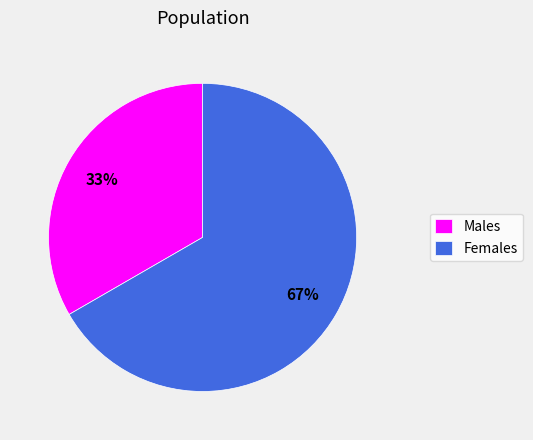

Combined, do Females and Males account for over 50%?

Yes